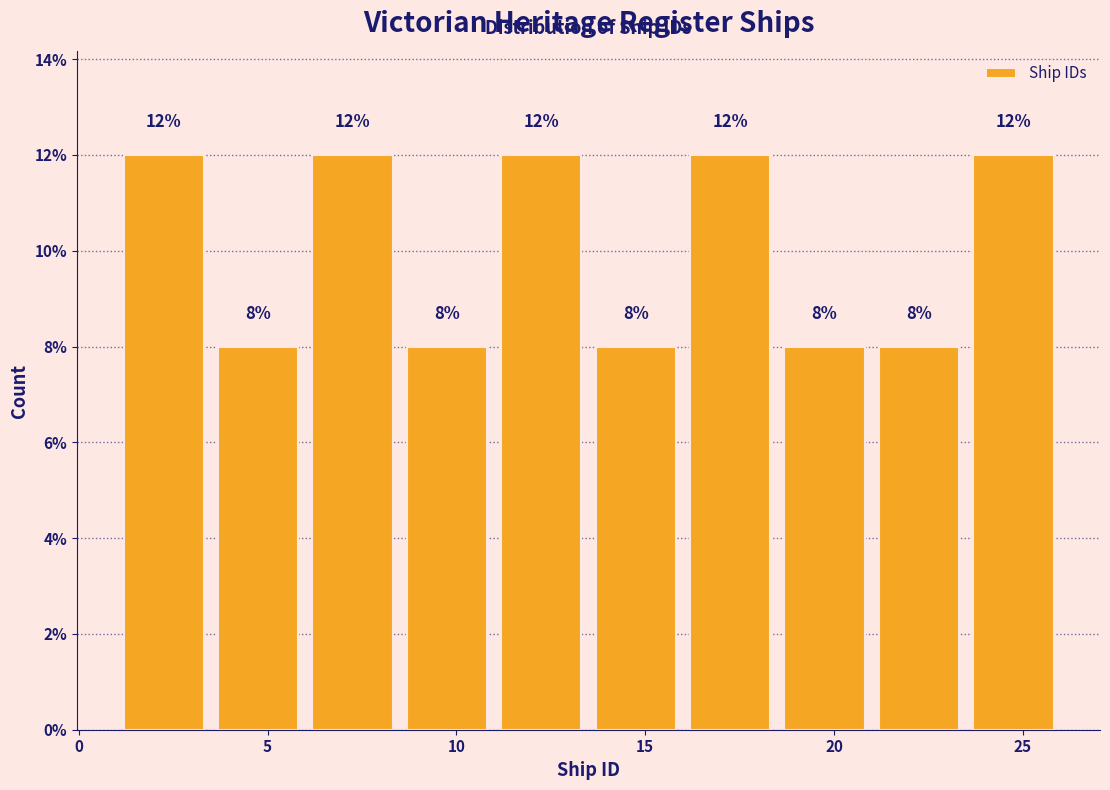

How tall is the bar that spans 6.0 to 8.5 on the x-axis?

12